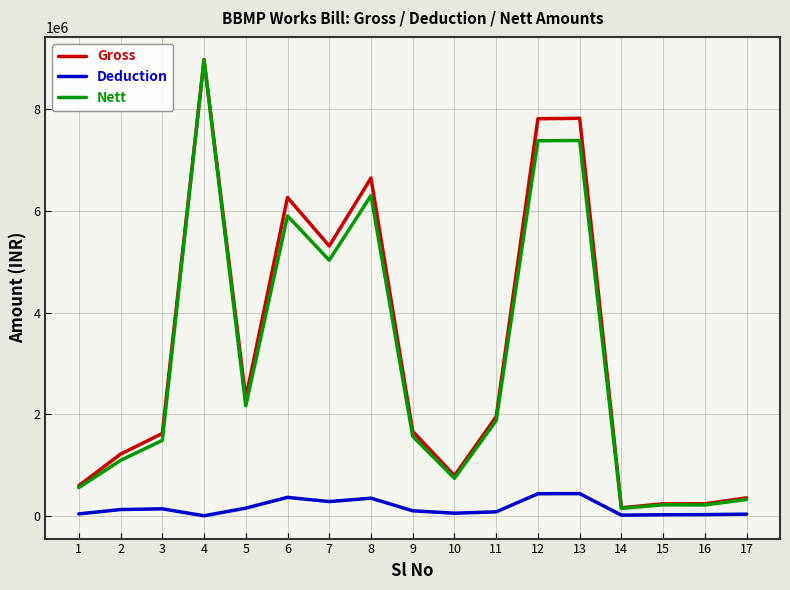

At which category is the sum across all series the highest?

4